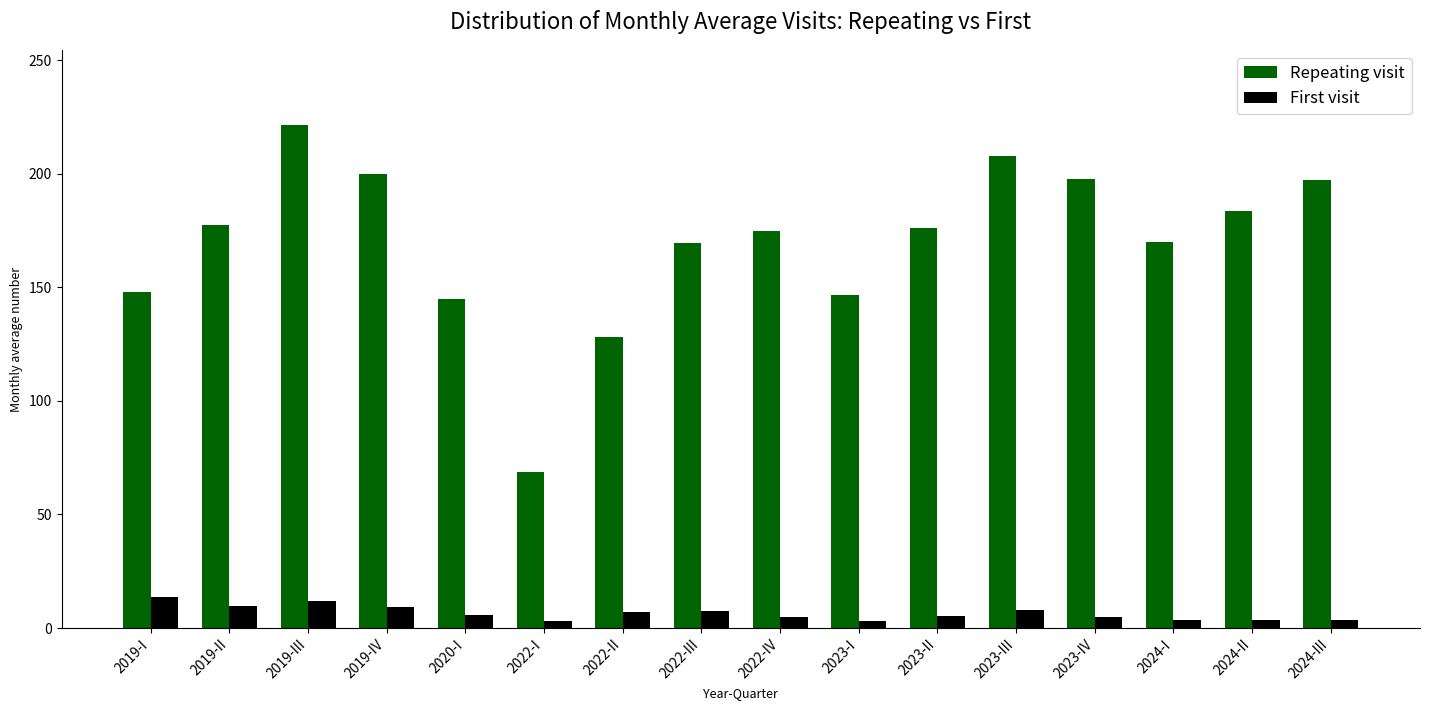

At how many categories does at least one series exceed 142?

14